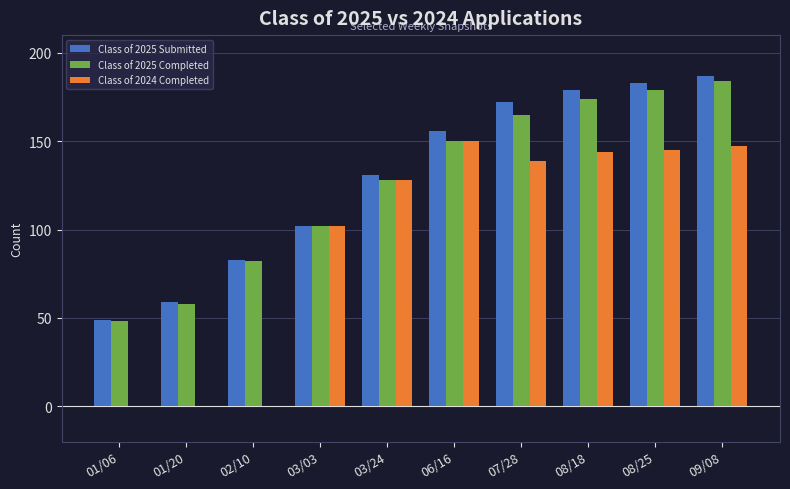

Reading right to left, transcribe all the data shown in this chart.

Class of 2025 Submitted: 187	183	179	172	156	131	102	83	59	49
Class of 2025 Completed: 184	179	174	165	150	128	102	82	58	48
Class of 2024 Completed: 147	145	144	139	150	128	102	0	0	0